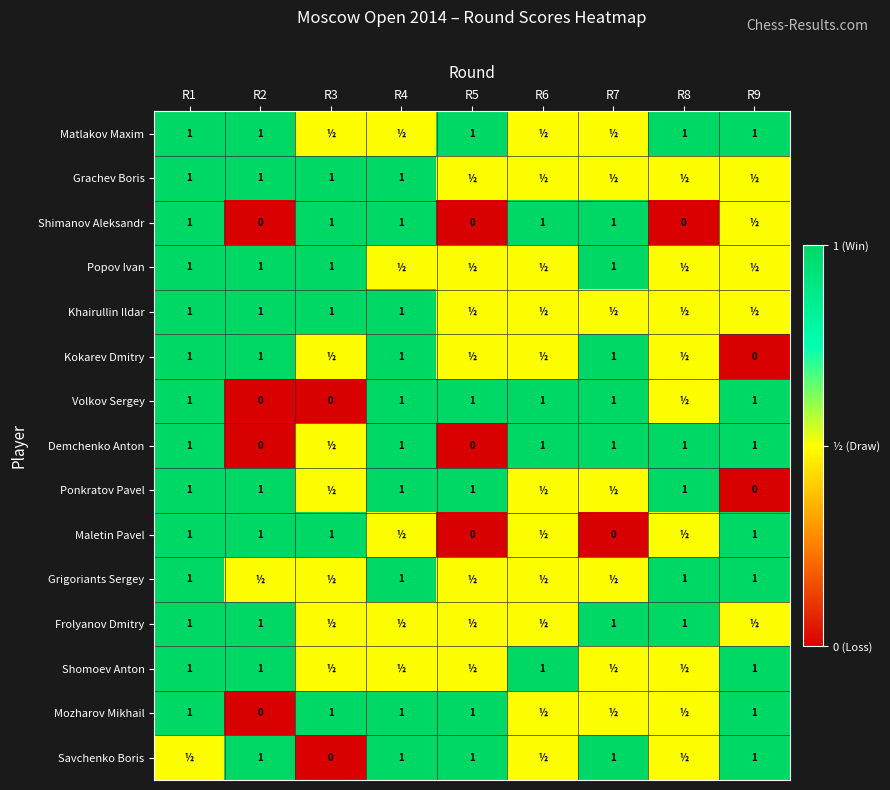

What is the maximum value shown in the chart?

1.0